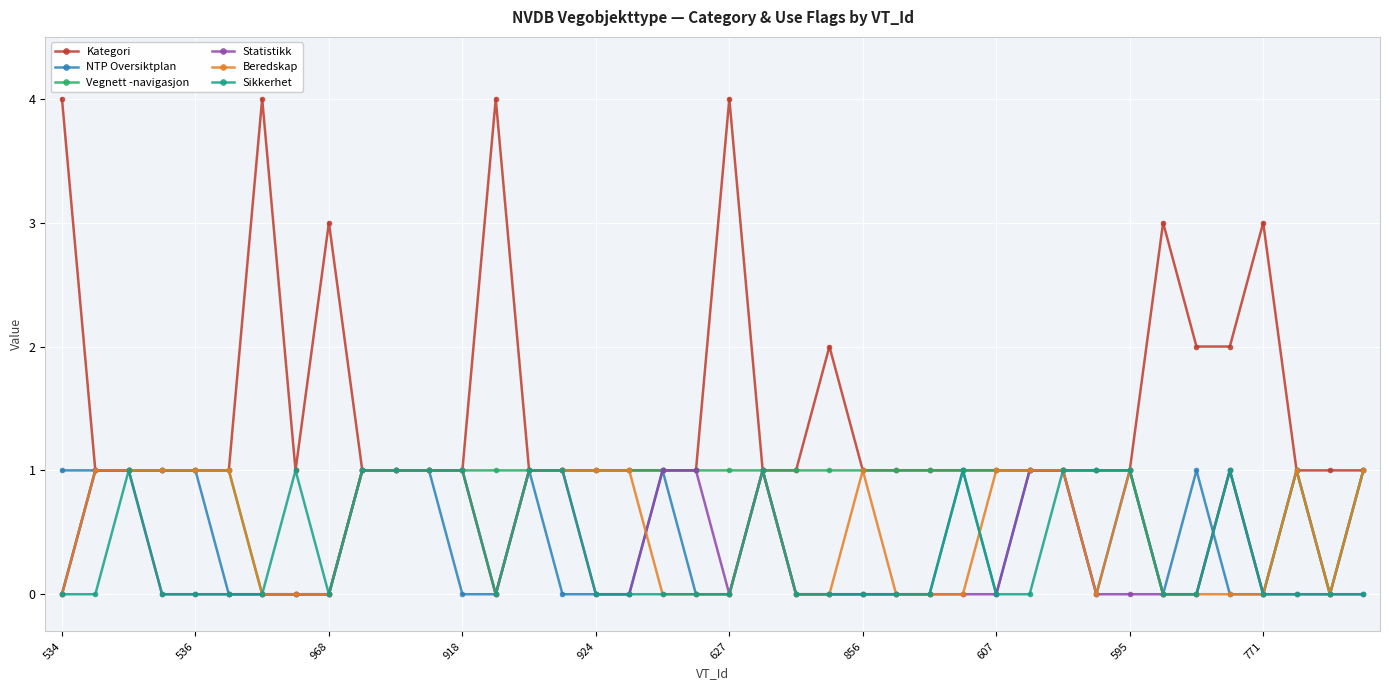

What is the value of the Beredskap point at the 33rd from the left?

1